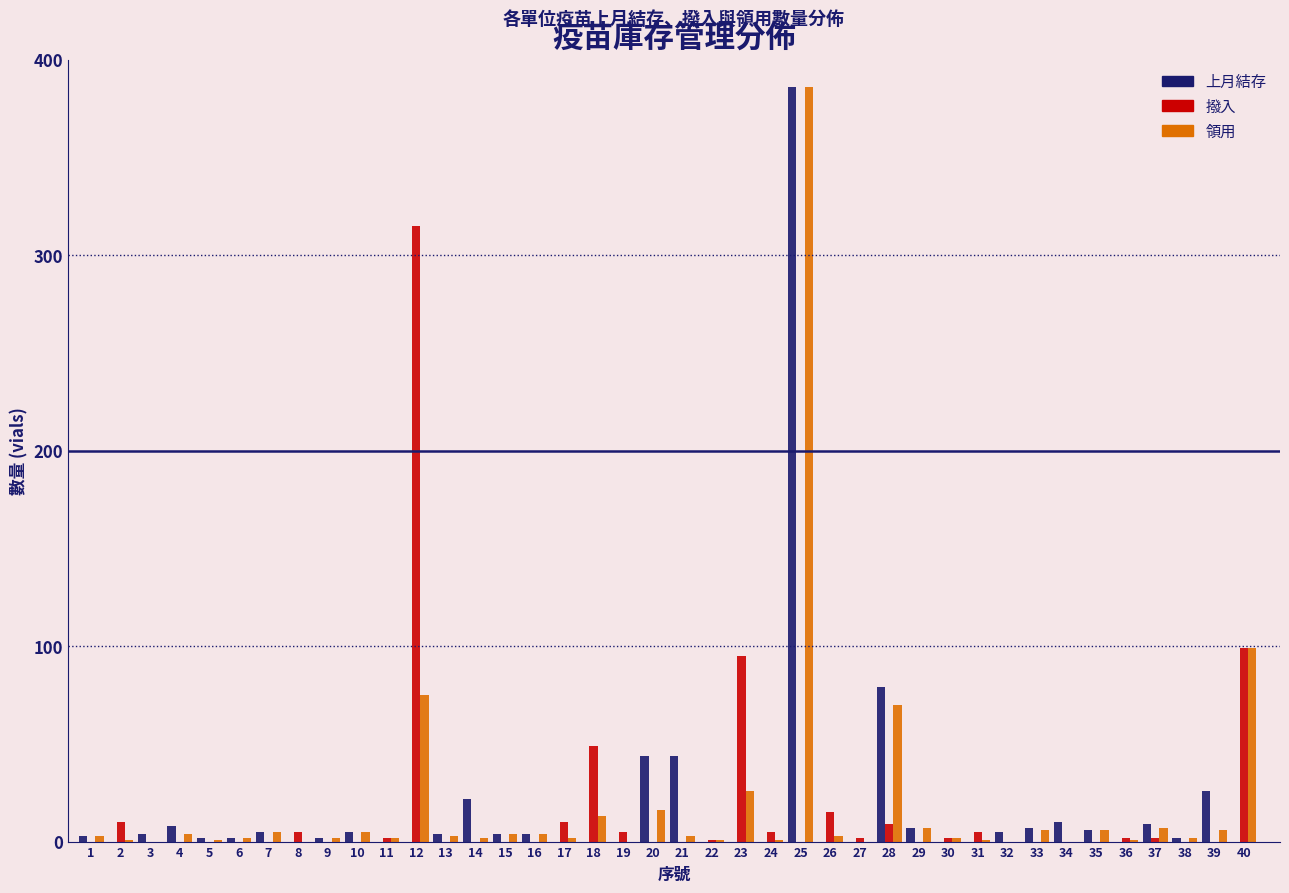

At which category is the sum across all series the highest?

25